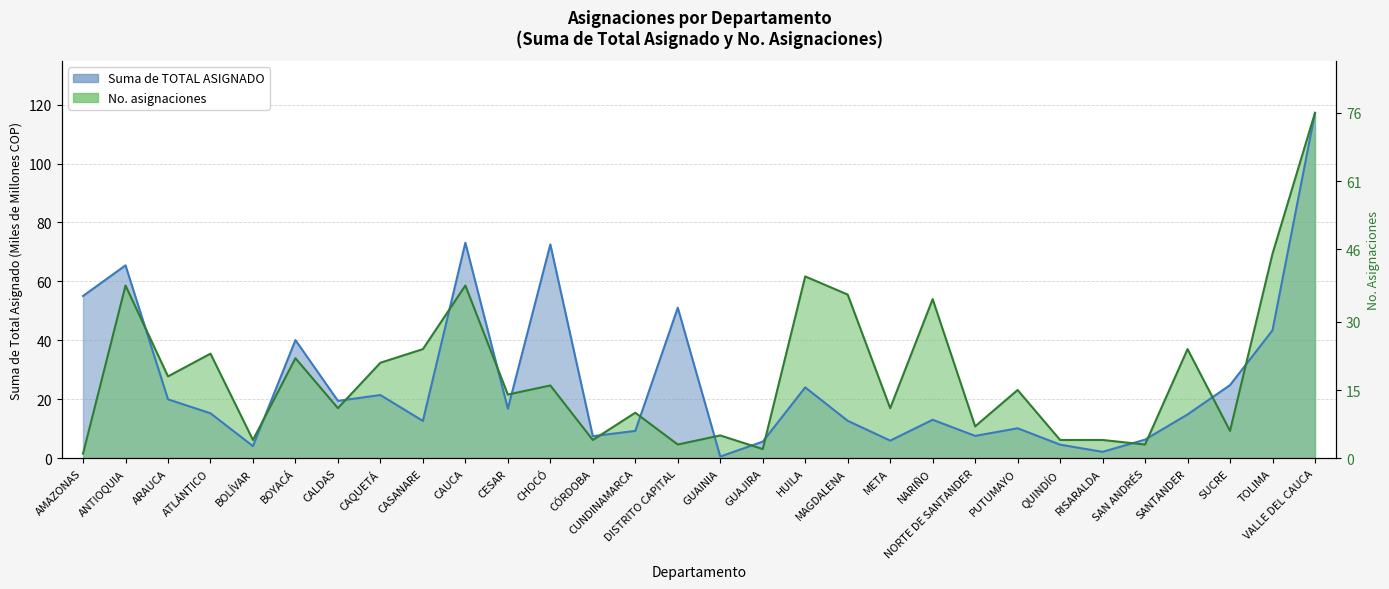

What position from the left is NORTE DE SANTANDER?

22